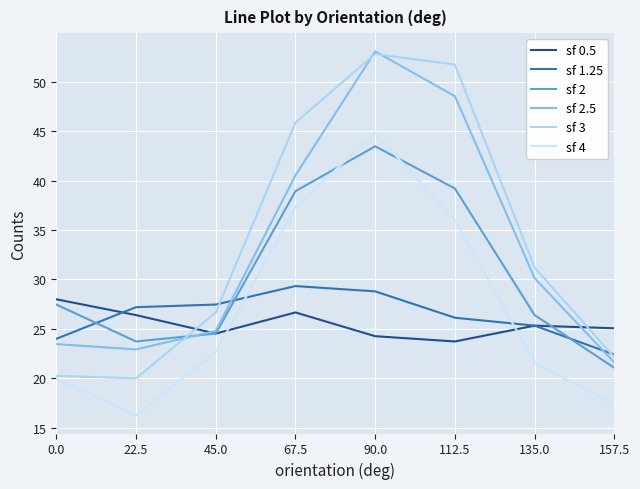

True or false: sf 0.5 and sf 2.5 intersect in this chart.

True